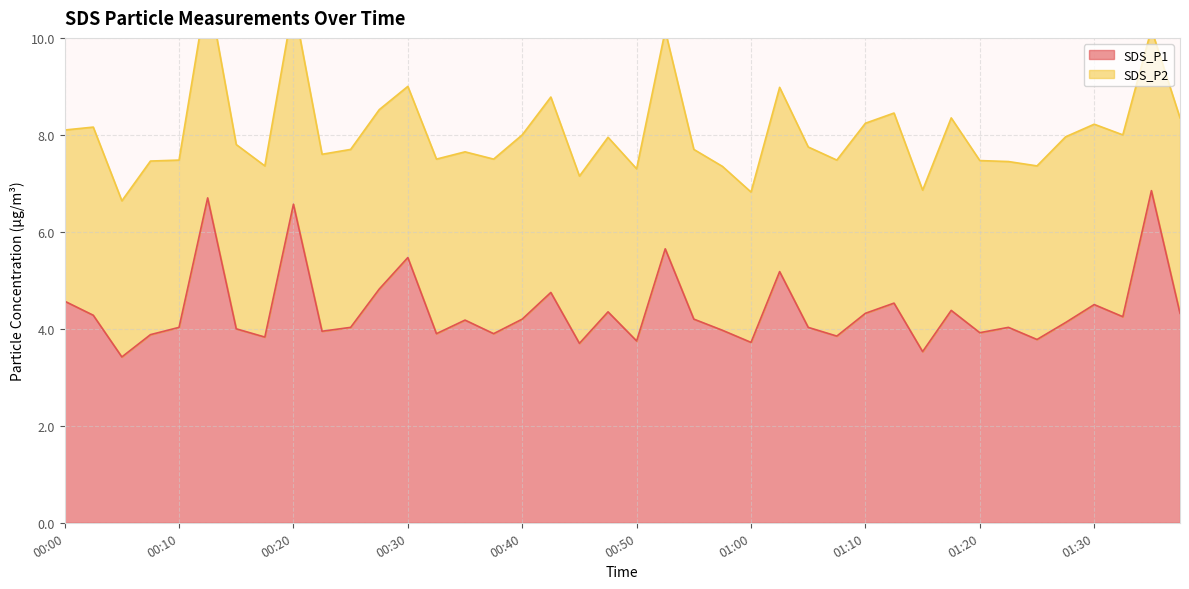

Reading left to right, extract all data points from this chart.

4.6	4.3	3.4	3.9	4.0	6.7	4.0	3.8	6.6	4.0	4.0	4.8	5.5	3.9	4.2	3.9	4.2	4.8	3.7	4.3	3.8	5.7	4.2	4.0	3.7	5.2	4.0	3.9	4.3	4.5	3.5	4.4	3.9	4.0	3.8	4.1	4.5	4.2	6.8	4.3